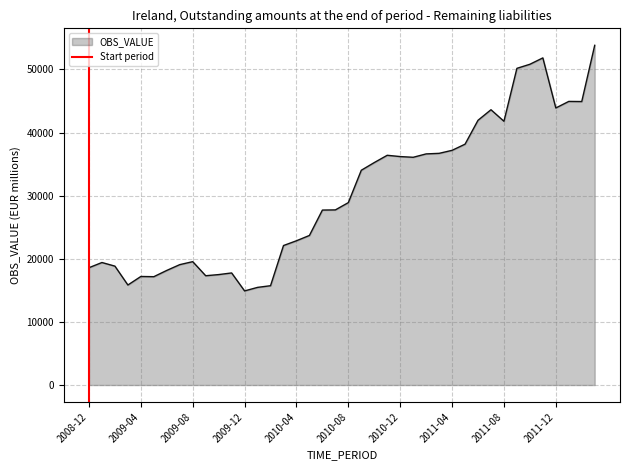

What is the maximum value for OBS_VALUE?

53811